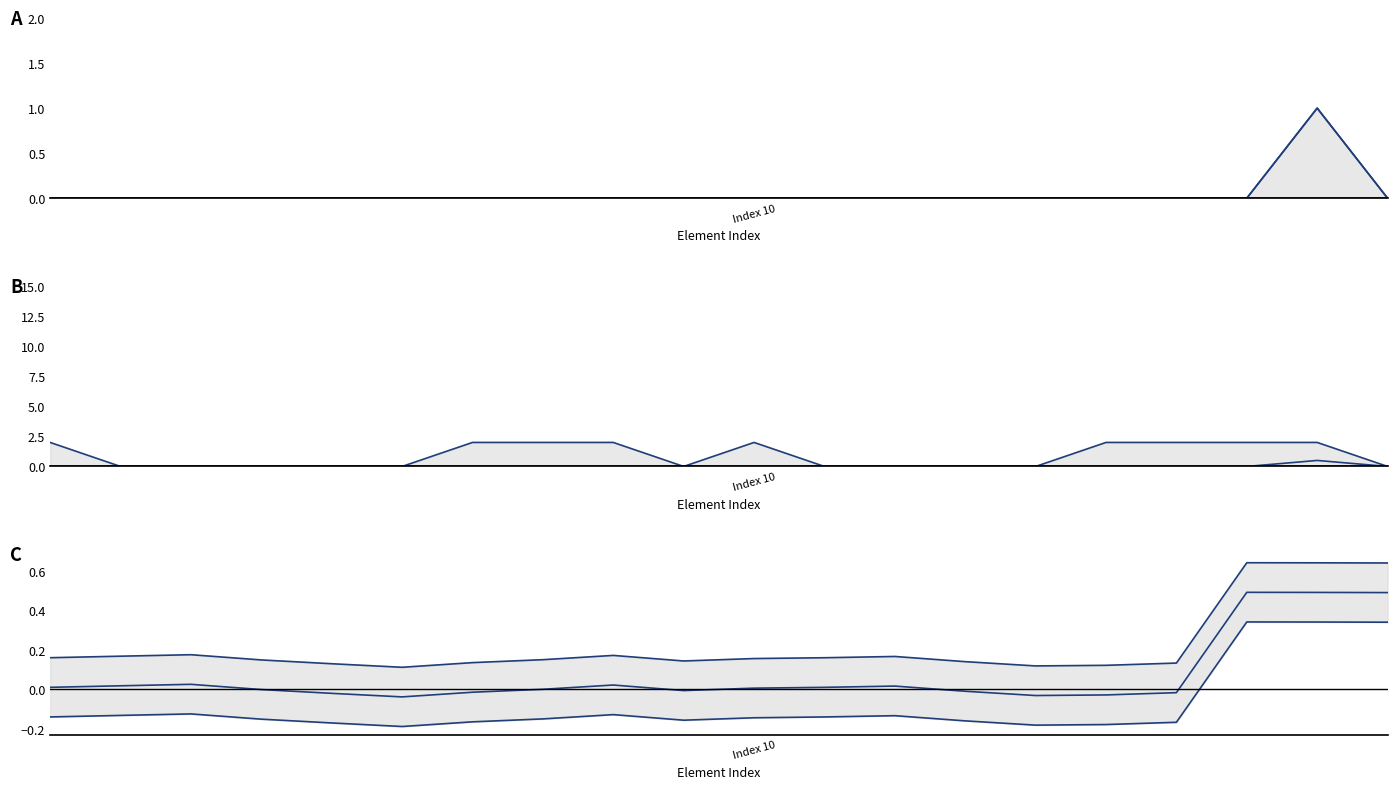

True or false: Mid bound and Lower bound intersect in this chart.

False